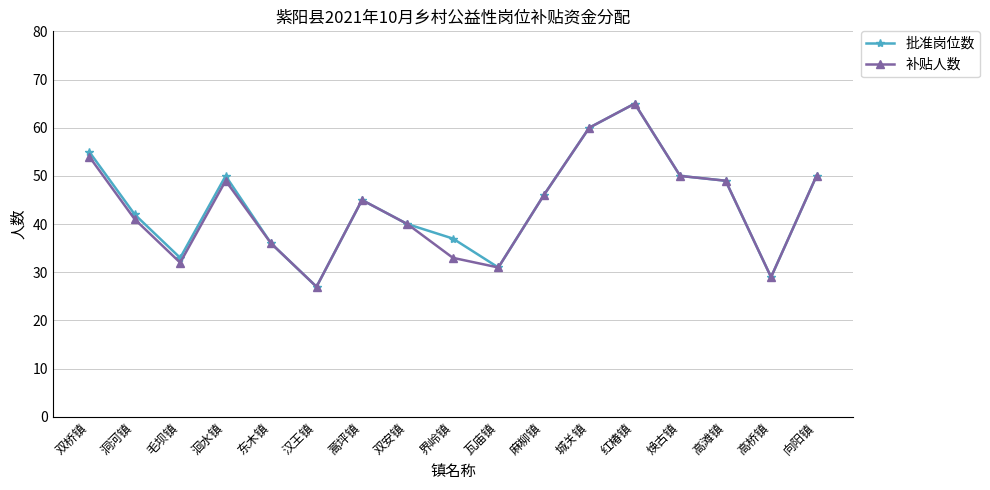

What are all the series names shown in the legend?

批准岗位数, 补贴人数